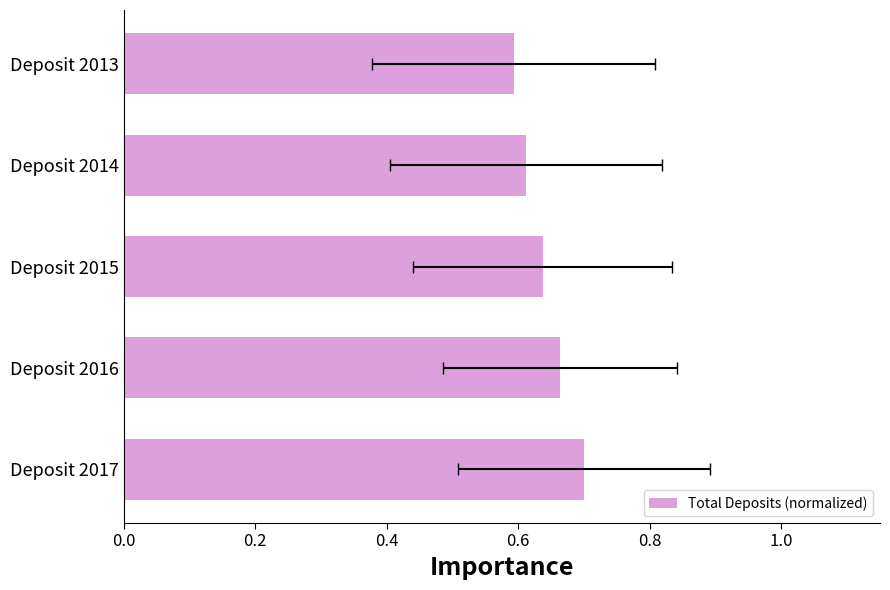

Which has a higher value, Deposit 2016 or Deposit 2015?

Deposit 2016